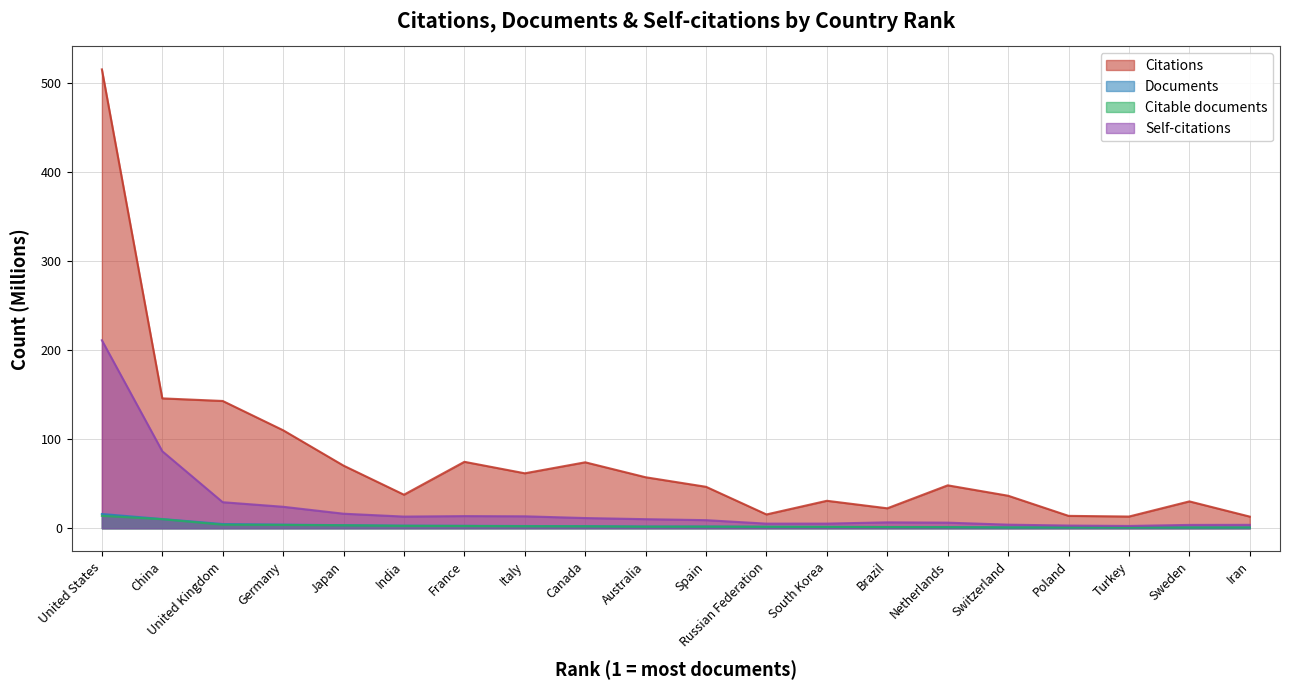

True or false: Documents and Citations intersect in this chart.

False